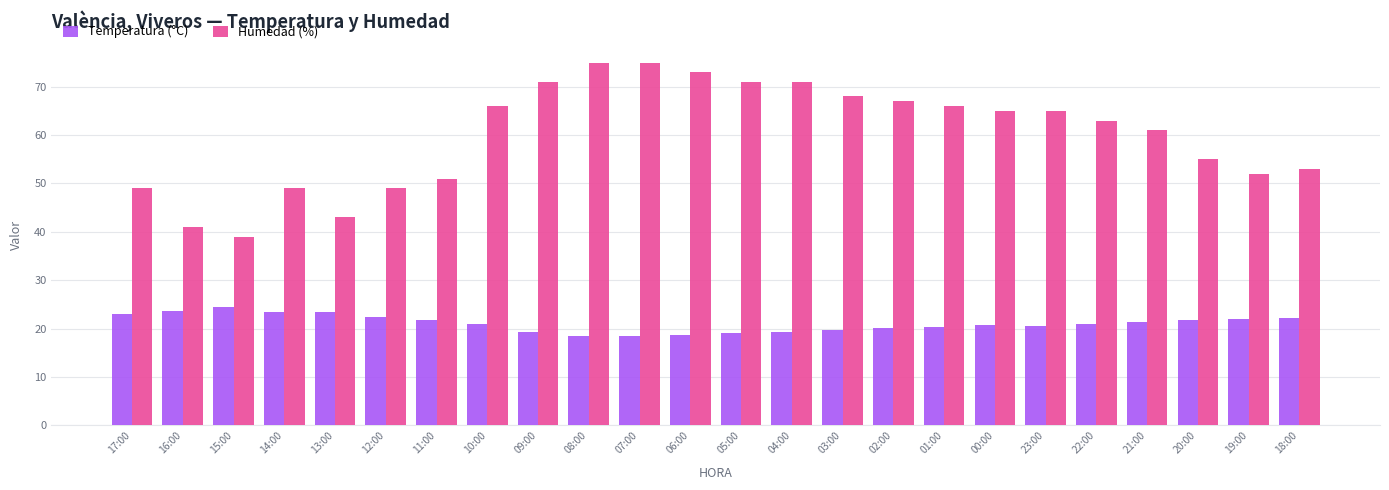

What is the spread (max minus min) of values at 05:00?

51.8